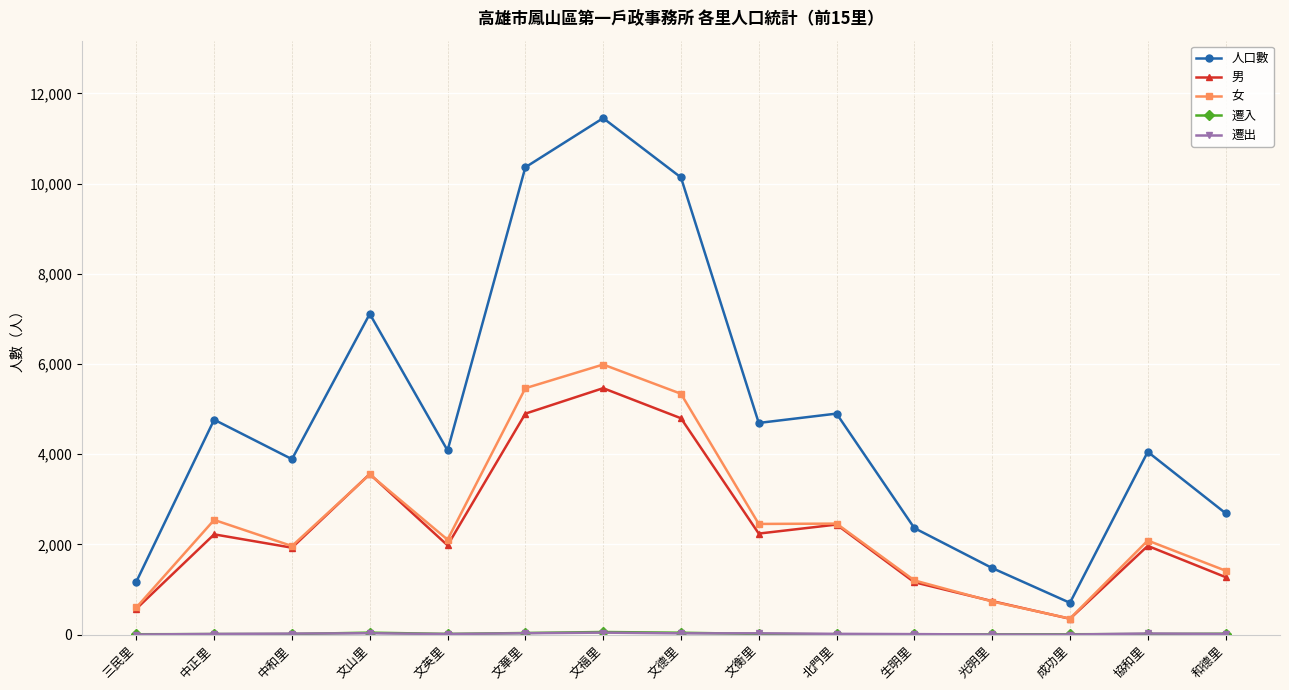

In 男, how many points are lower than both neighbors (excluding endpoints)?

4